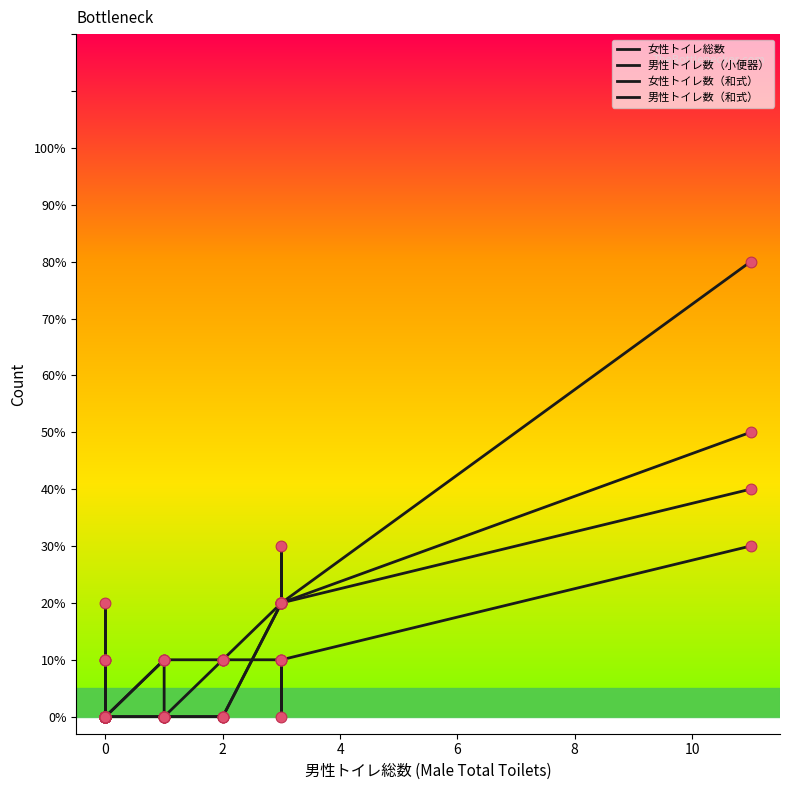

Is the value of 女性トイレ数（和式） at 6 greater than the value of 男性トイレ数（小便器） at 10?

No